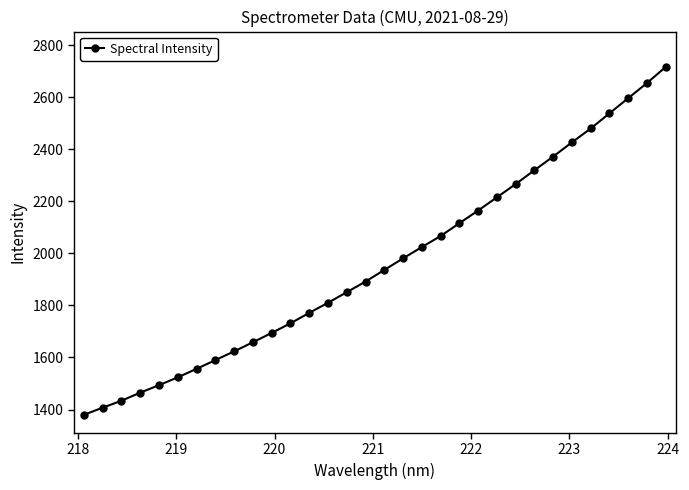

What is the difference between the maximum and minimum values?

1336.4